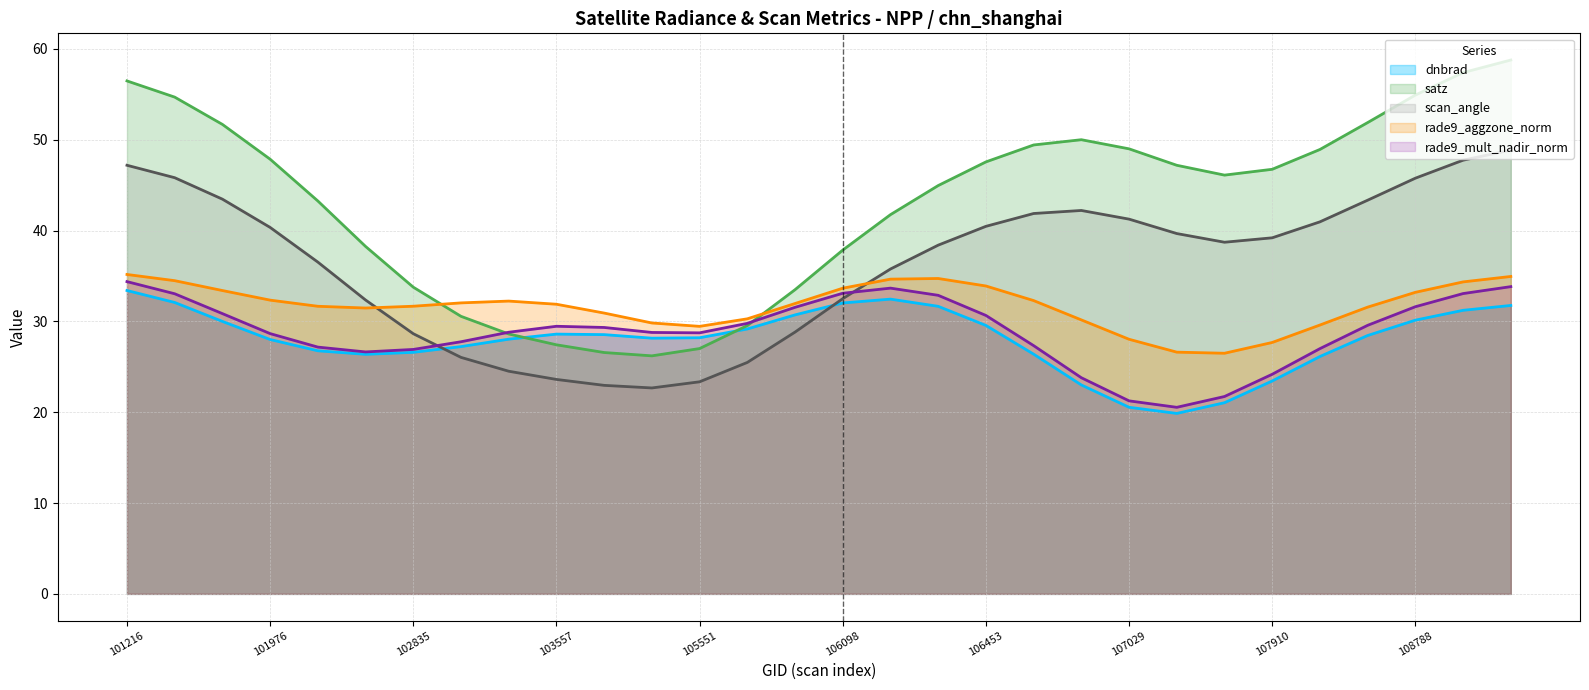

Reading right to left, extract all data points from this chart.

dnbrad (line): 31.8	31.2	30.1	28.4	26.1	23.4	21.0	19.9	20.5	23.0	26.4	29.6	31.7	32.4	32.0	30.7	29.2	28.2	28.1	28.5	28.6	28.0	27.2	26.6	26.4	26.8	28.0	30.0	32.1	33.4
satz (line): 58.8	57.4	54.9	51.9	48.9	46.7	46.1	47.2	49.0	50.0	49.4	47.6	45.0	41.7	37.8	33.5	29.5	27.0	26.2	26.6	27.4	28.6	30.6	33.8	38.2	43.3	47.9	51.7	54.7	56.5
scan_angle (line): 48.9	47.7	45.8	43.3	41.0	39.2	38.7	39.7	41.3	42.2	41.9	40.5	38.4	35.8	32.5	28.8	25.5	23.3	22.7	23.0	23.6	24.5	26.0	28.6	32.4	36.5	40.3	43.5	45.8	47.2
rade9_aggzone_norm (line): 34.9	34.3	33.2	31.6	29.6	27.7	26.5	26.6	28.0	30.2	32.3	33.9	34.7	34.6	33.7	32.0	30.3	29.5	29.8	30.9	31.9	32.2	32.0	31.7	31.5	31.7	32.3	33.4	34.5	35.2
rade9_mult_nadir_norm (line): 33.8	33.1	31.6	29.6	27.0	24.2	21.7	20.5	21.2	23.8	27.3	30.7	32.9	33.7	33.1	31.5	29.8	28.7	28.8	29.3	29.5	28.8	27.8	26.9	26.6	27.2	28.7	30.9	33.0	34.4